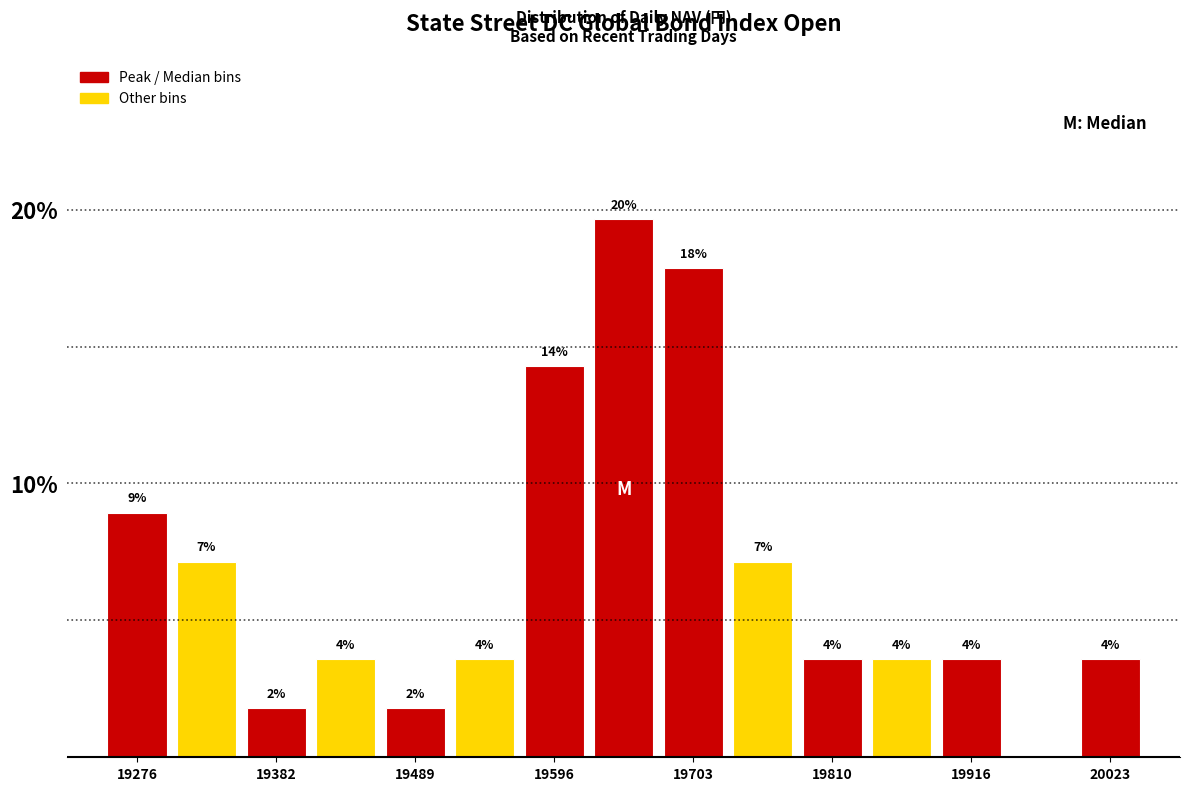

Read against the x-axis, roughly where is the centre of the tallest bar?

19640